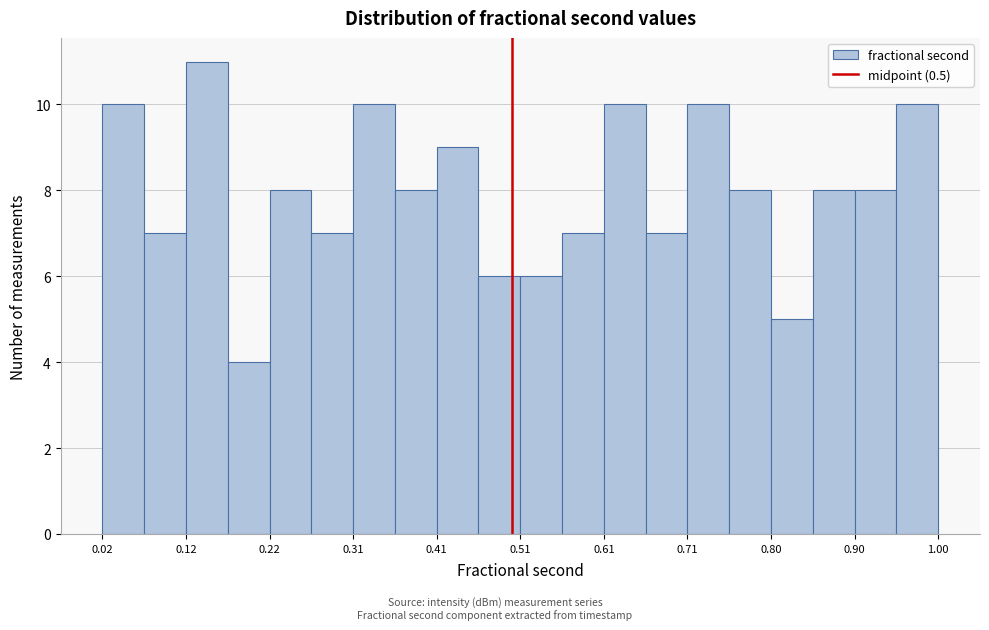

What is the height of the bar covering 0.85 to 0.90 on the x-axis? Neither the bar edges nor the heights are printed on the chart, so give them approximately, as read against the axes.

8